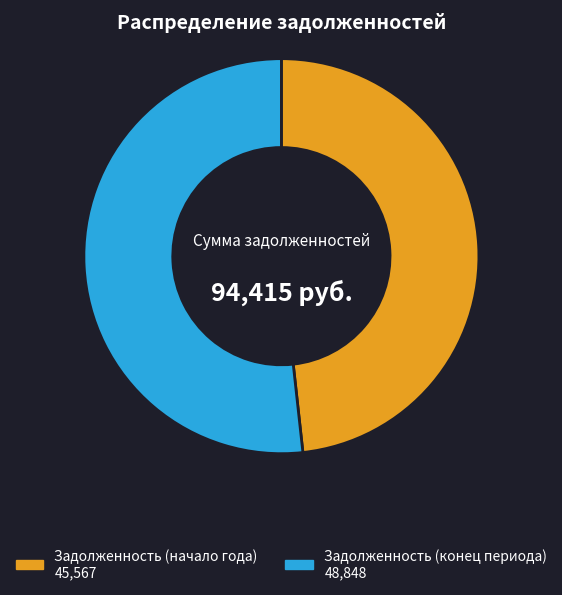

Is there a majority slice in this chart?

Yes